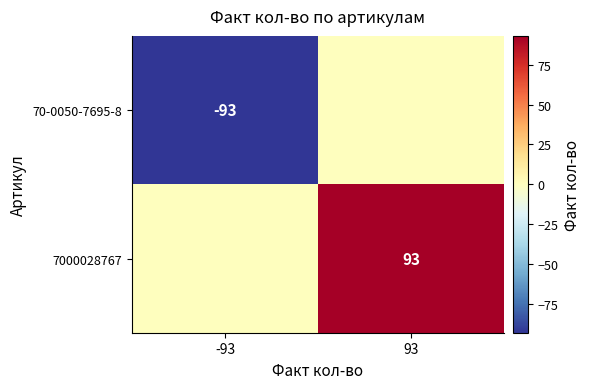

Count the number of data series in this chart.

2